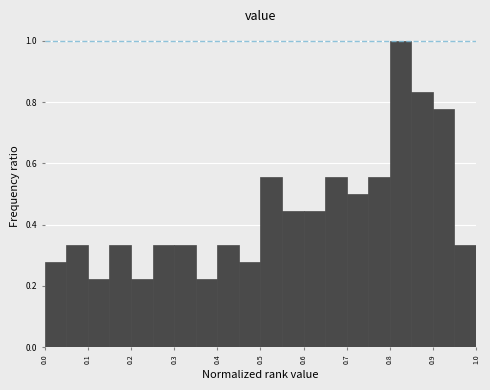

Reading left to right, transcribe this chart: for each bar, give the range it covers on the x-axis and its height. The values are not printed on the chart, so give them approximately, as read against the axis.

0.00 to 0.05: 0.28
0.05 to 0.10: 0.34
0.10 to 0.15: 0.22
0.15 to 0.20: 0.34
0.20 to 0.25: 0.22
0.25 to 0.30: 0.34
0.30 to 0.35: 0.34
0.35 to 0.40: 0.22
0.40 to 0.45: 0.34
0.45 to 0.50: 0.28
0.50 to 0.55: 0.56
0.55 to 0.60: 0.44
0.60 to 0.65: 0.44
0.65 to 0.70: 0.56
0.70 to 0.75: 0.50
0.75 to 0.80: 0.56
0.80 to 0.85: 1.00
0.85 to 0.90: 0.84
0.90 to 0.95: 0.78
0.95 to 1.00: 0.34